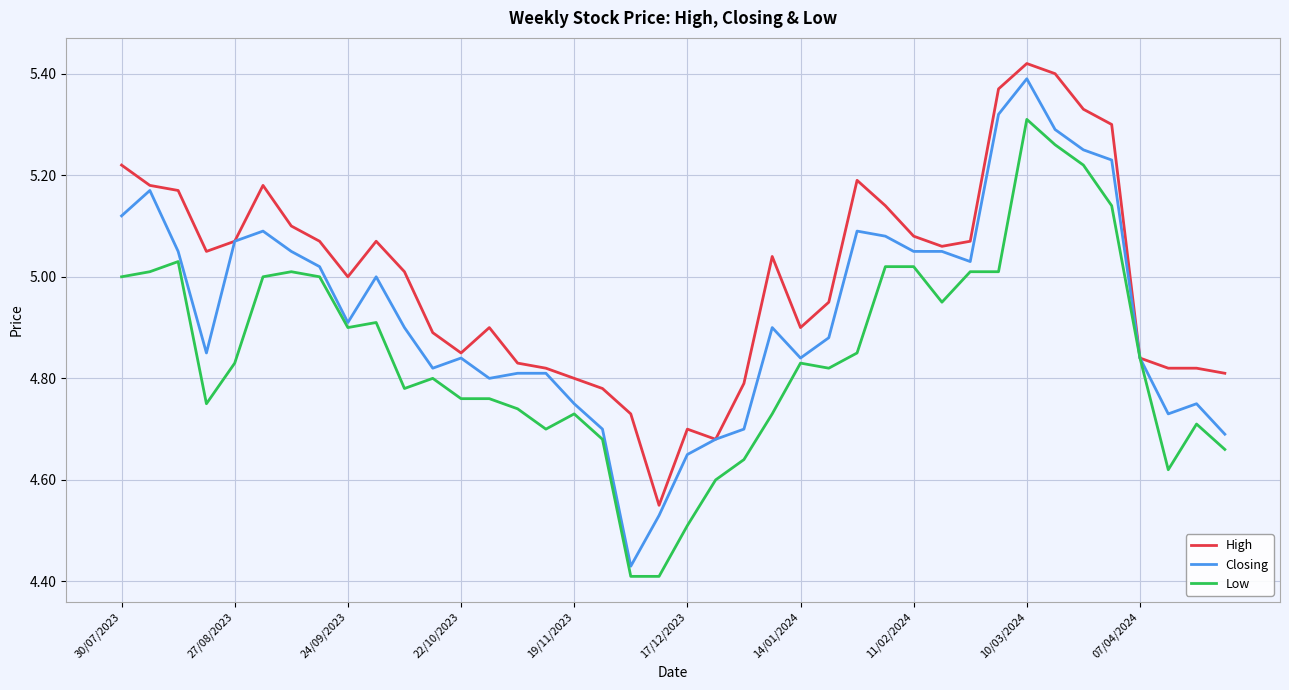

Which series has the largest total across all categories?

High